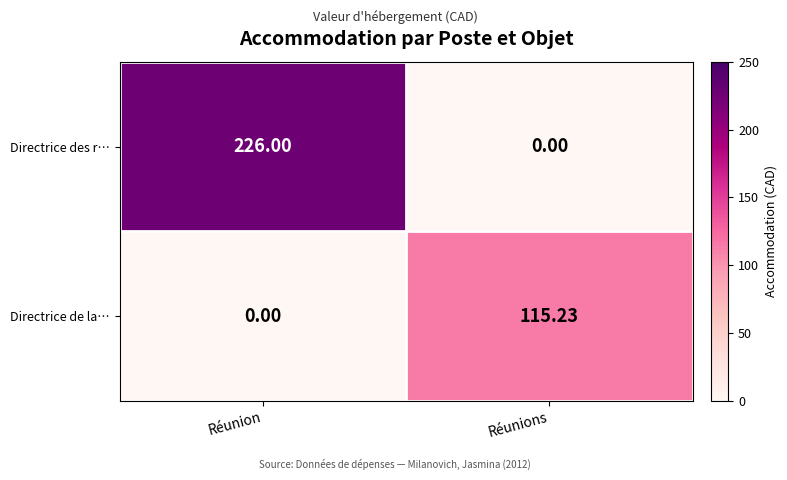

Which category has the highest value in the Directrice de la… series?

Réunions